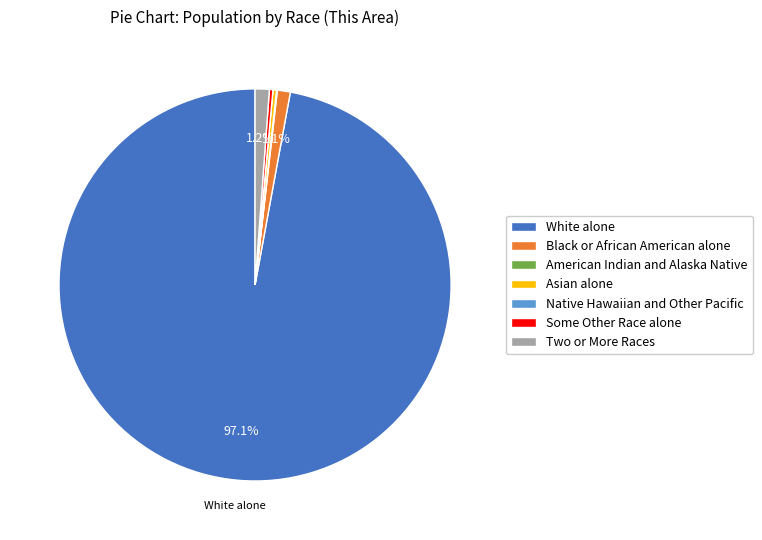

Which slice is the largest?

White alone